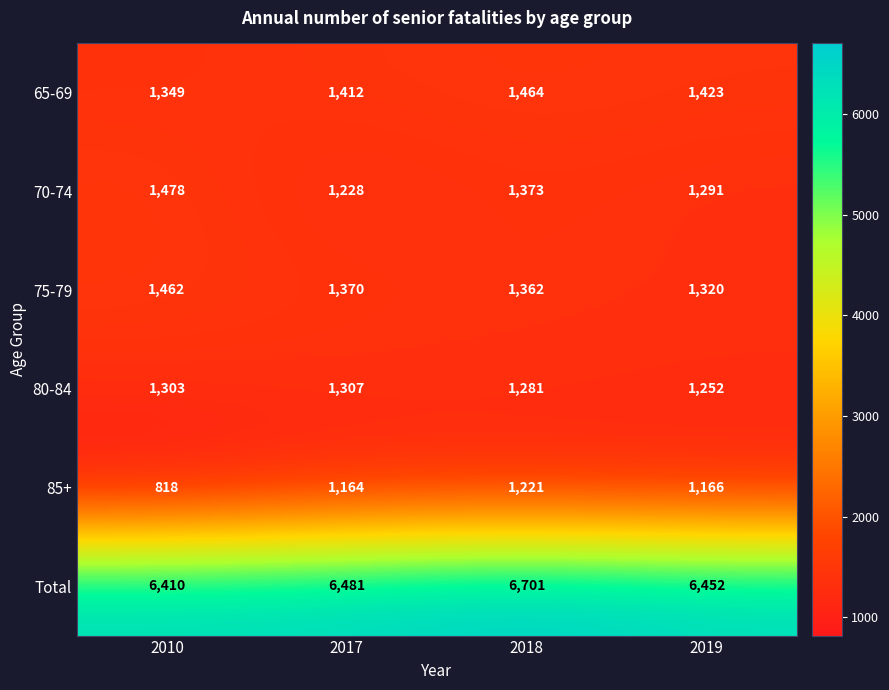

What is the greatest value displayed?

6701